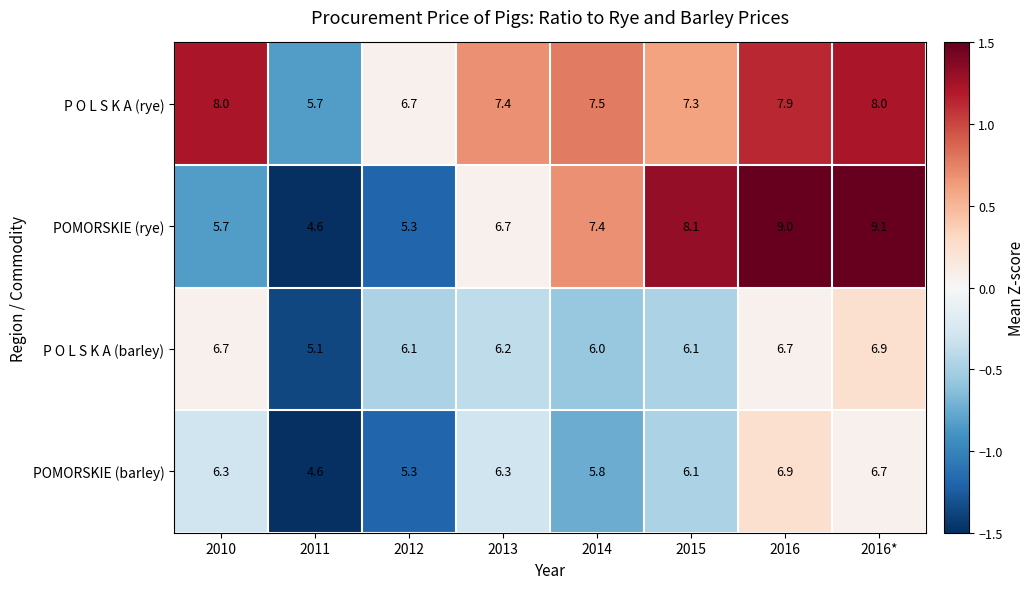

Which series changed the most between 2011 and 2016*?

POMORSKIE (rye)